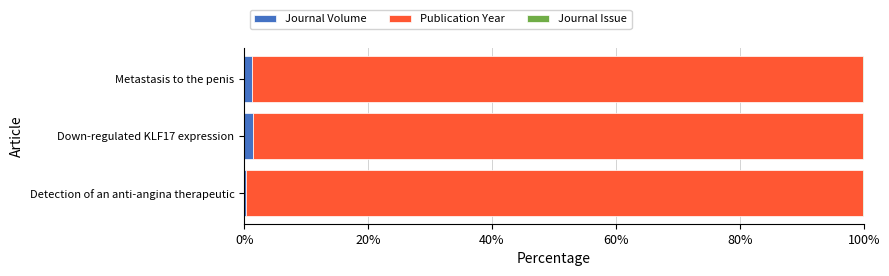

Is it true that Journal Volume equals 1.5 at Down-regulated KLF17 expression?

True